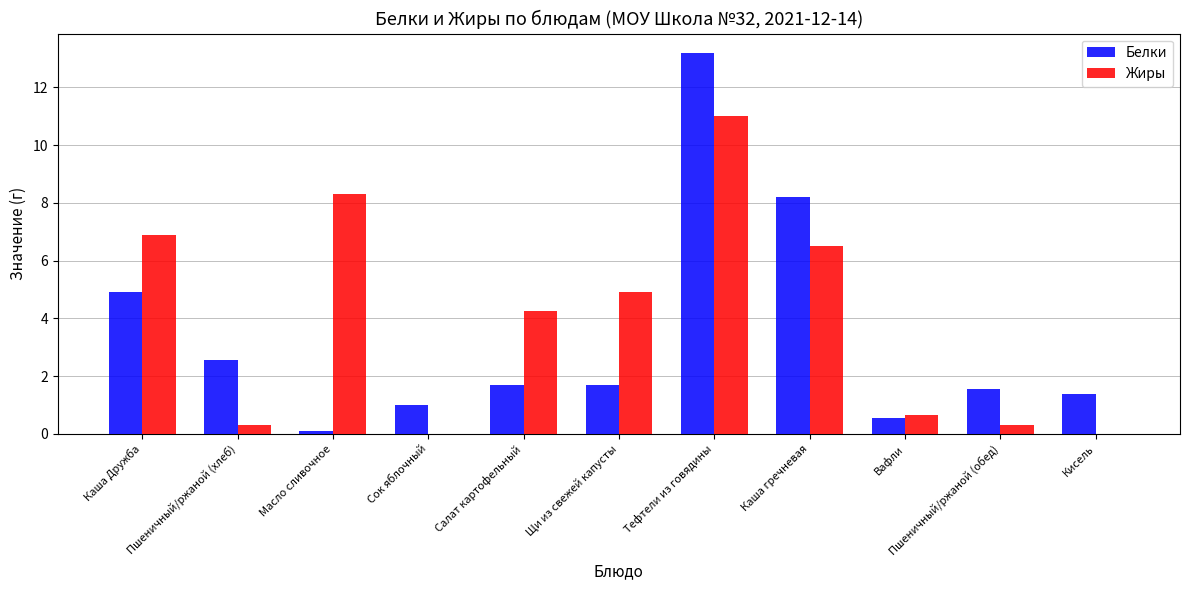

What is the sum of the Белки values at Пшеничный/ржаной (обед) and Каша Дружба?

6.5